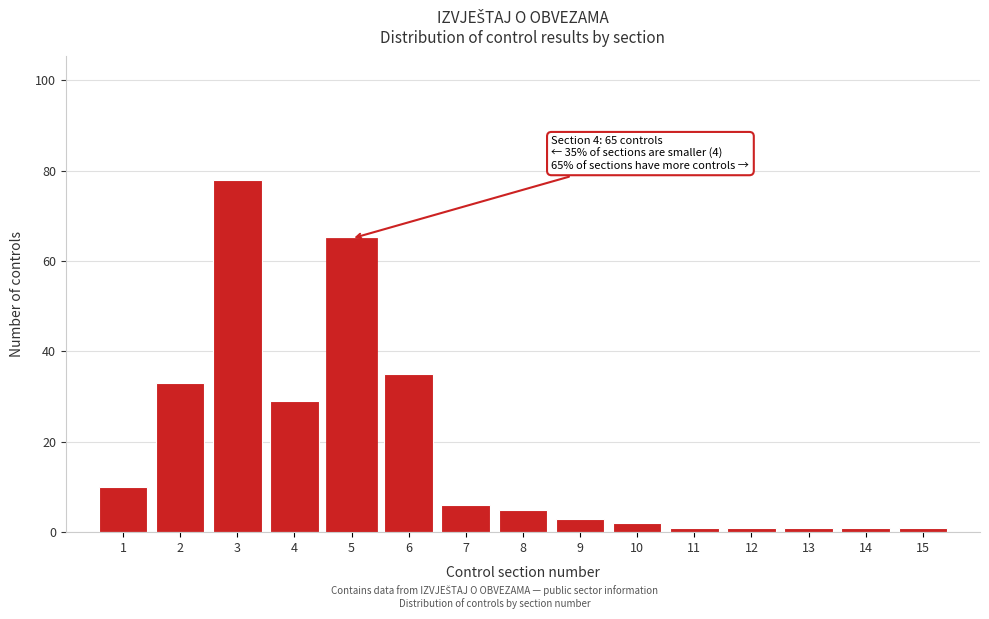

Reading left to right, list all the values displayed in this chart.

10	33	78	29	65	35	6	5	3	2	1	1	1	1	1